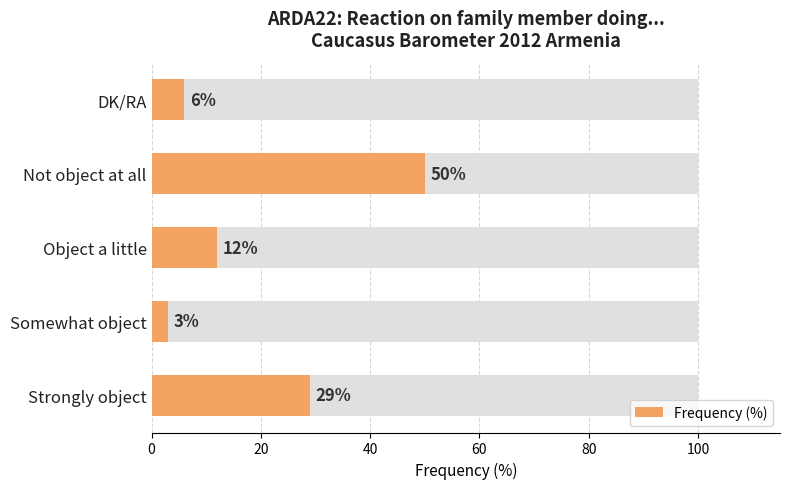

What is the value of the 1st bar from the left?

29